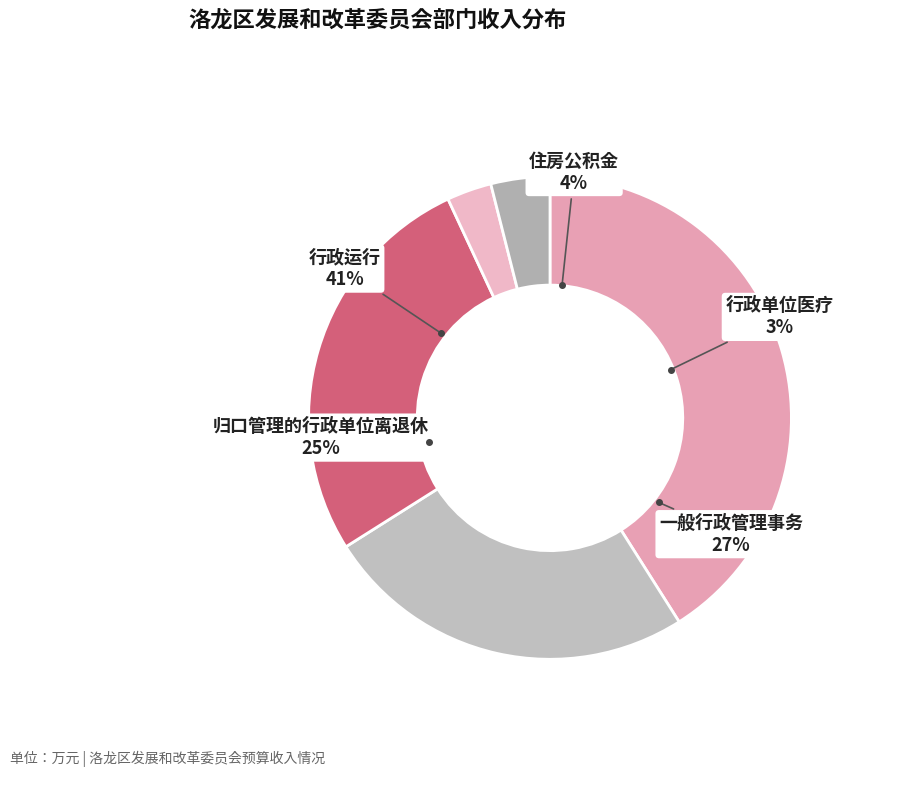

Is it true that 住房公积金 is 1% of the pie?

False